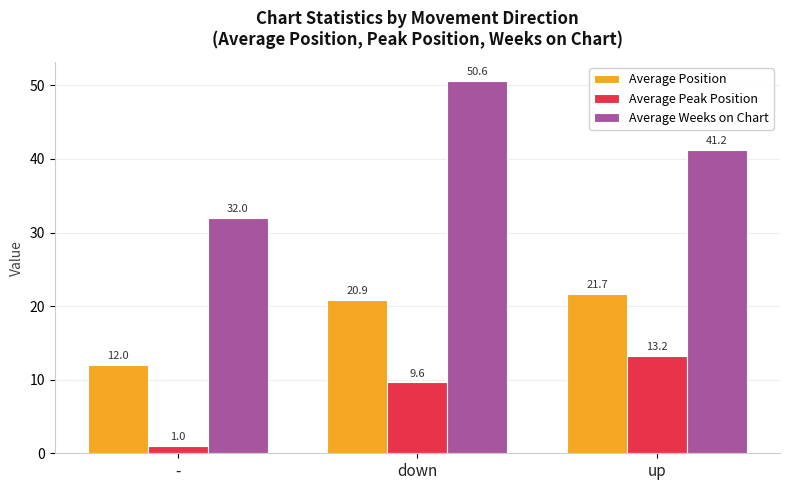

What position from the left is down?

2